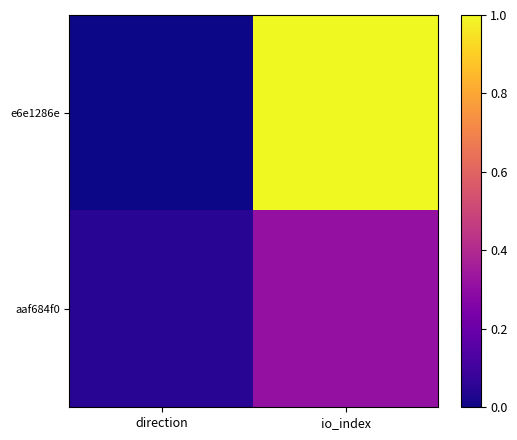

Which series has the widest spread of values?

e6e1286e